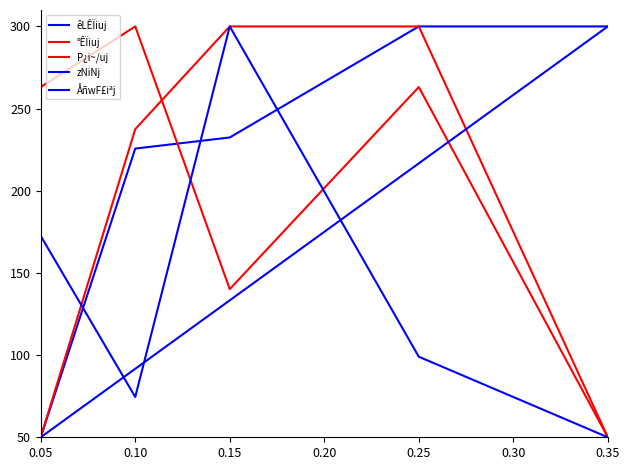

Is this an area chart (filled region under the line)?

No